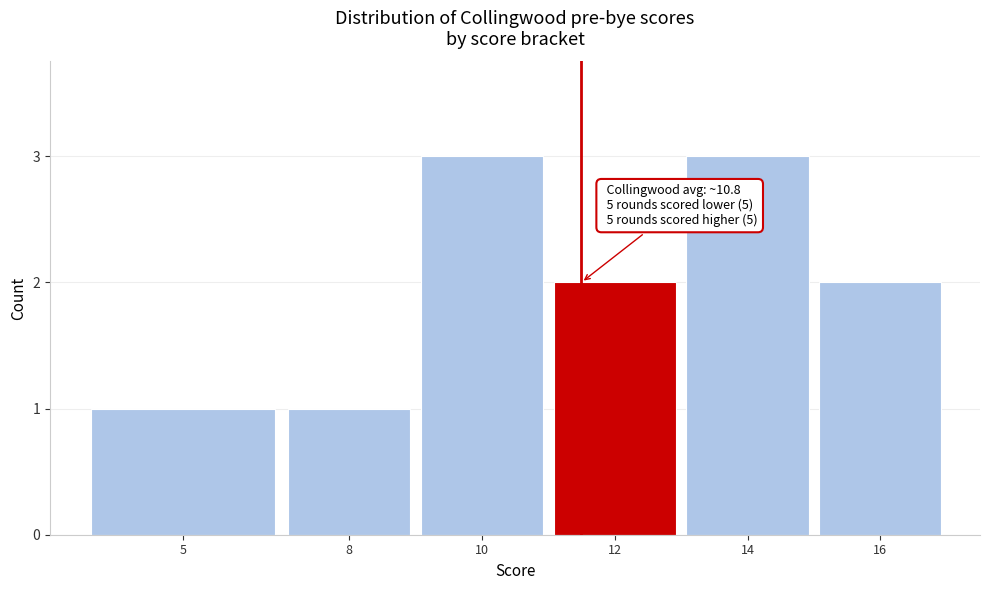

Reading right to left, extract all data points from this chart.

16=2	14=3	12=2	10=3	8=1	5=1